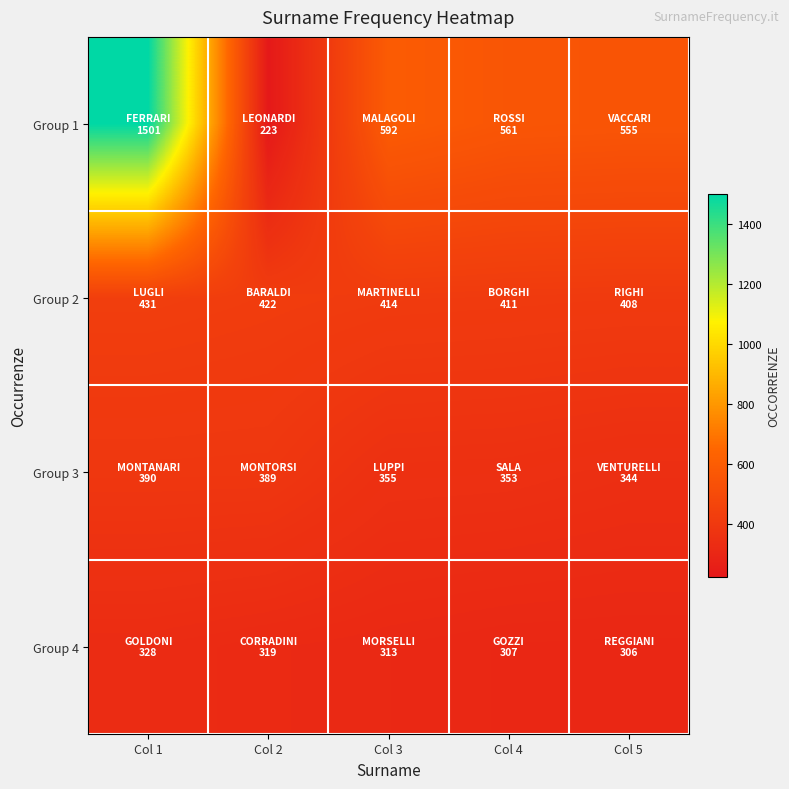

Which has a higher value, Col 3 or Col 4?

Col 3